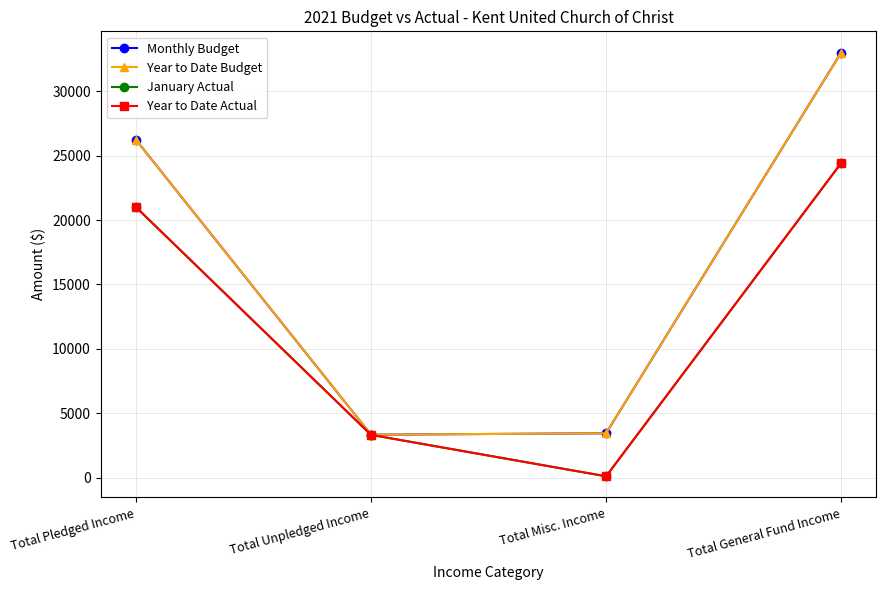

Does the chart have visible grid lines?

Yes